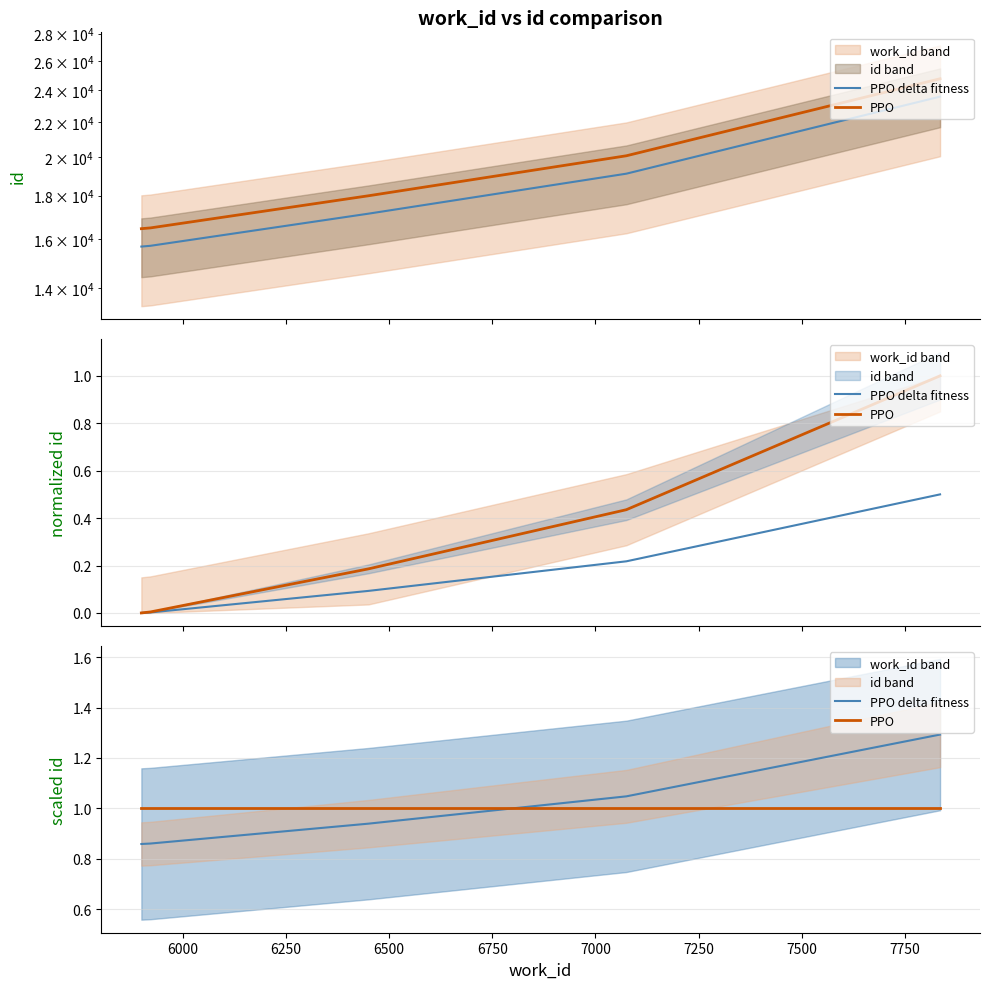

Which series has the largest total across all categories?

PPO delta fitness